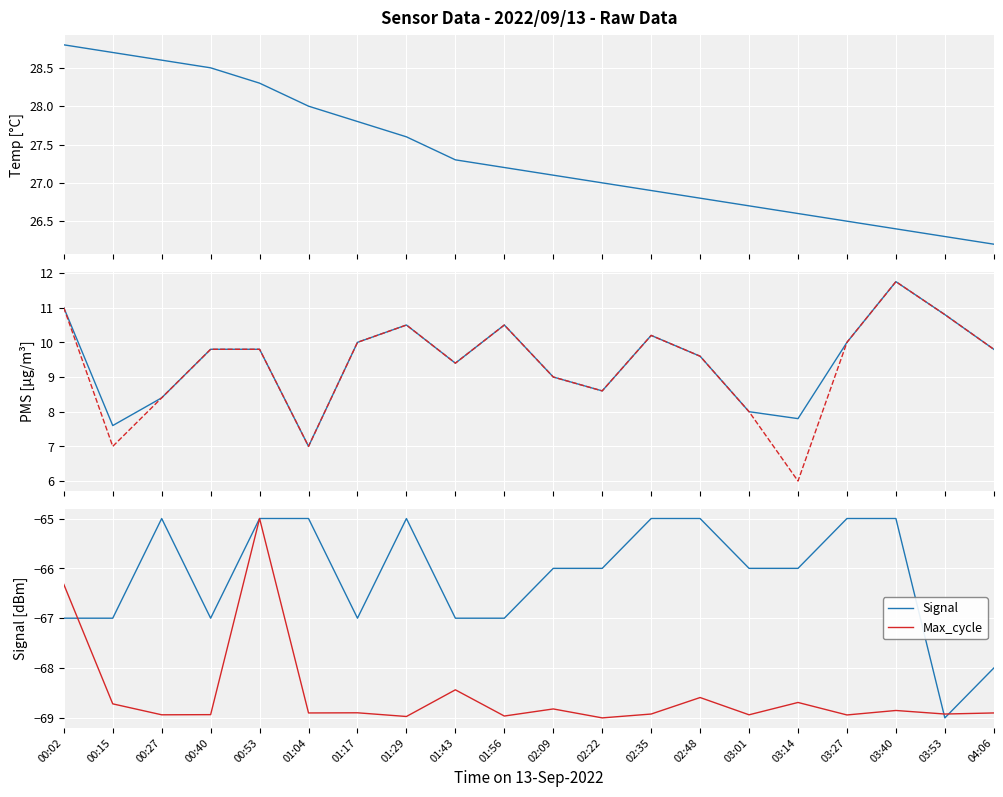

List the series in order of their peak value, lowest first.

Signal, Max_cycle, PMS_P1, PMS_P2, Temp